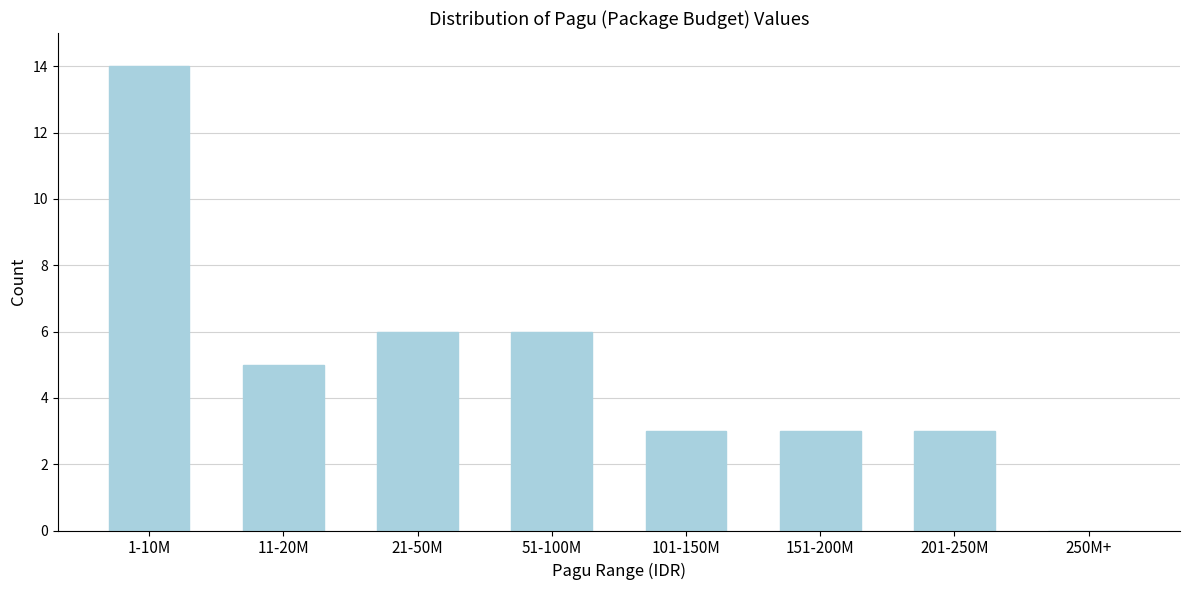

Reading right to left, transcribe all the data shown in this chart.

250M+=0	201-250M=3	151-200M=3	101-150M=3	51-100M=6	21-50M=6	11-20M=5	1-10M=14